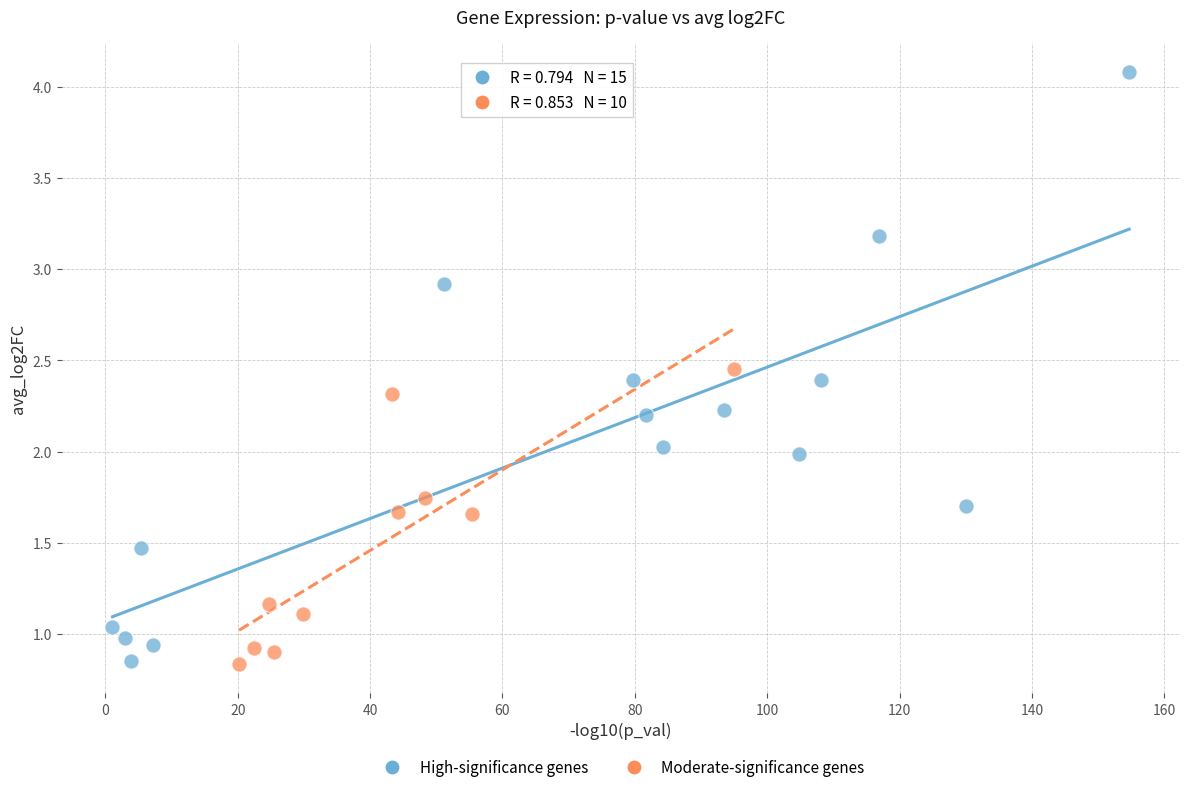

Which series reaches the maximum Y coordinate?

High-significance genes